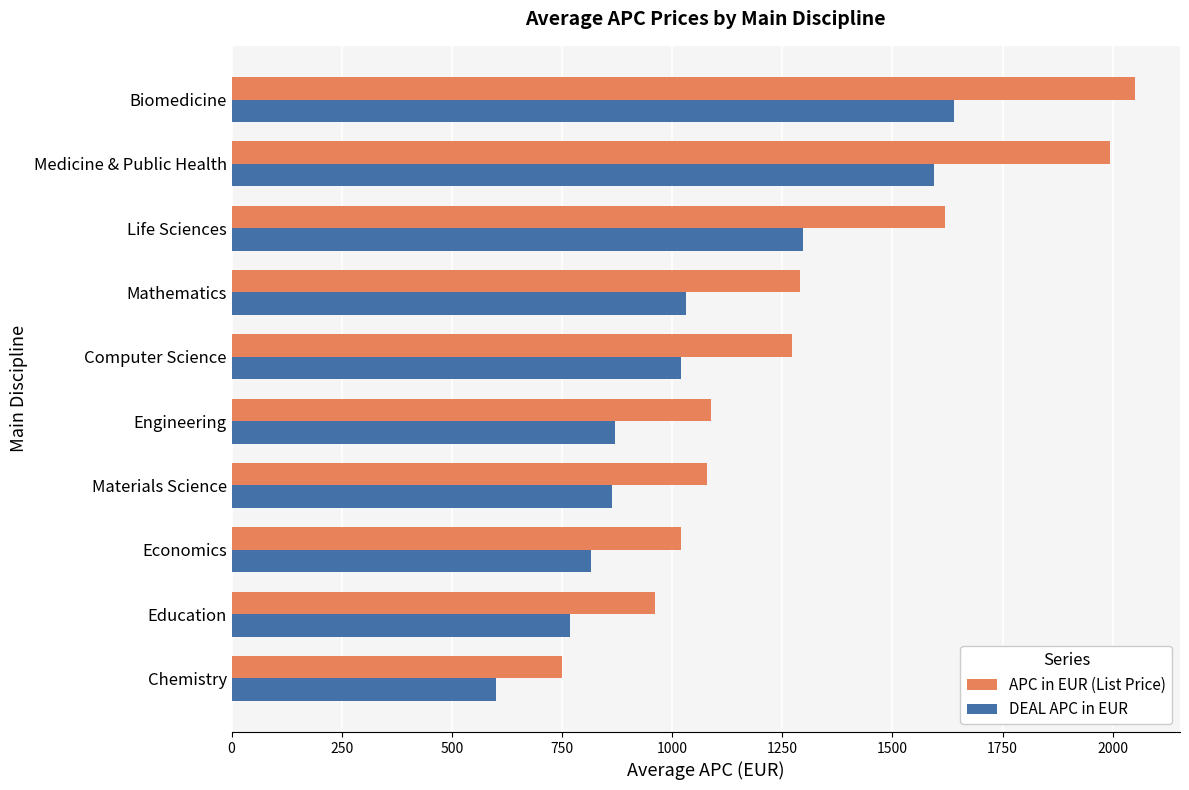

What is the difference between the second highest and minimum values in the APC in EUR (List Price) series?

1243